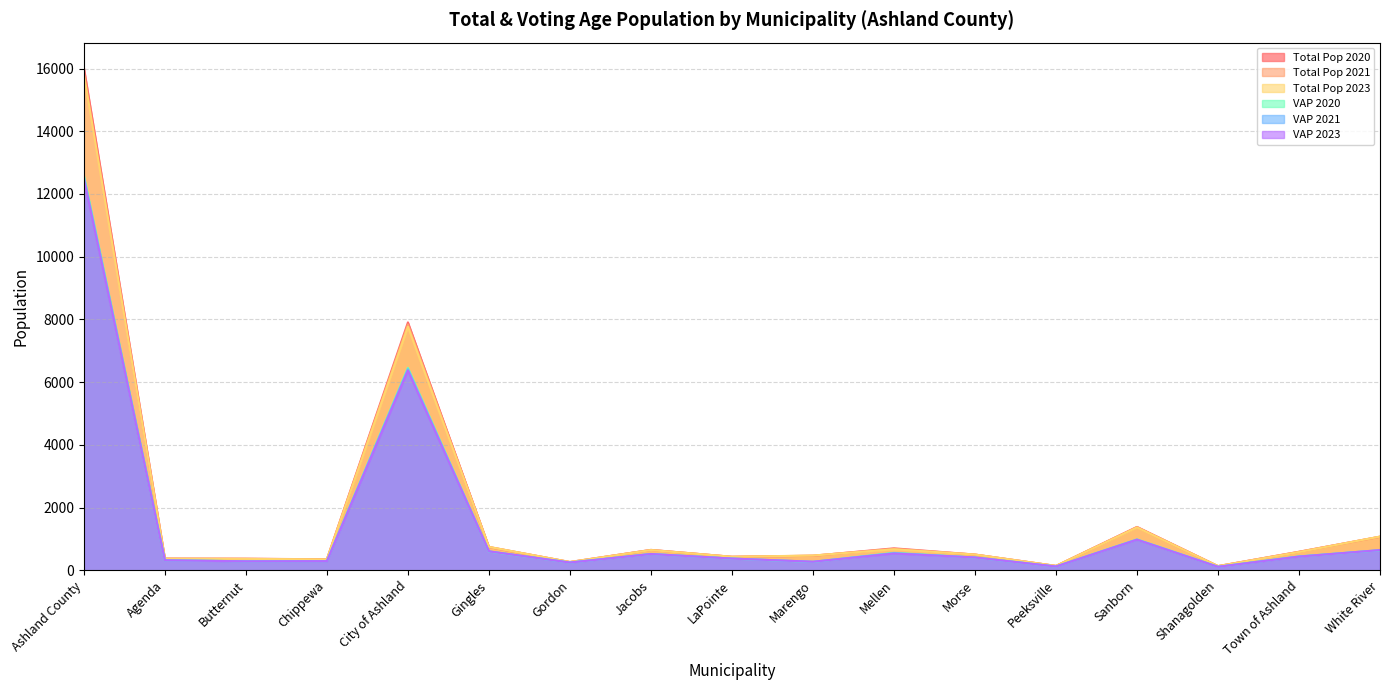

True or false: Total Pop 2021 has a value of 1070.0 at White River.

True